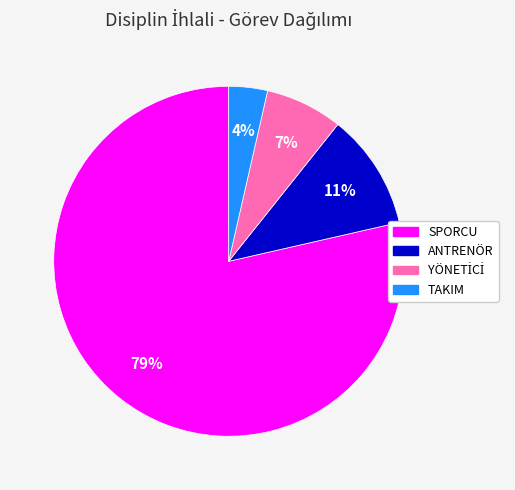

How many segments does this pie chart have?

4